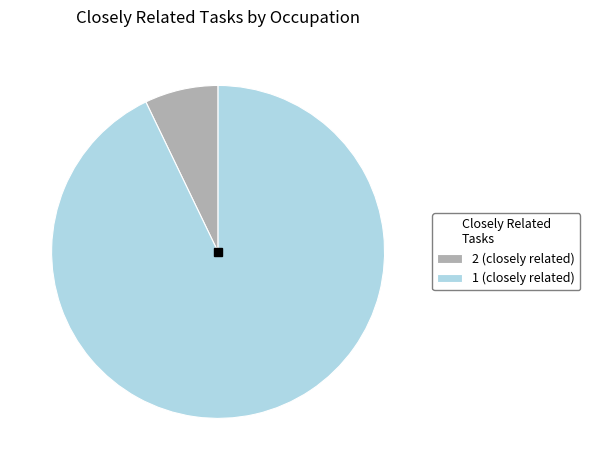

What is the largest slice in the pie chart?

1 (closely related)